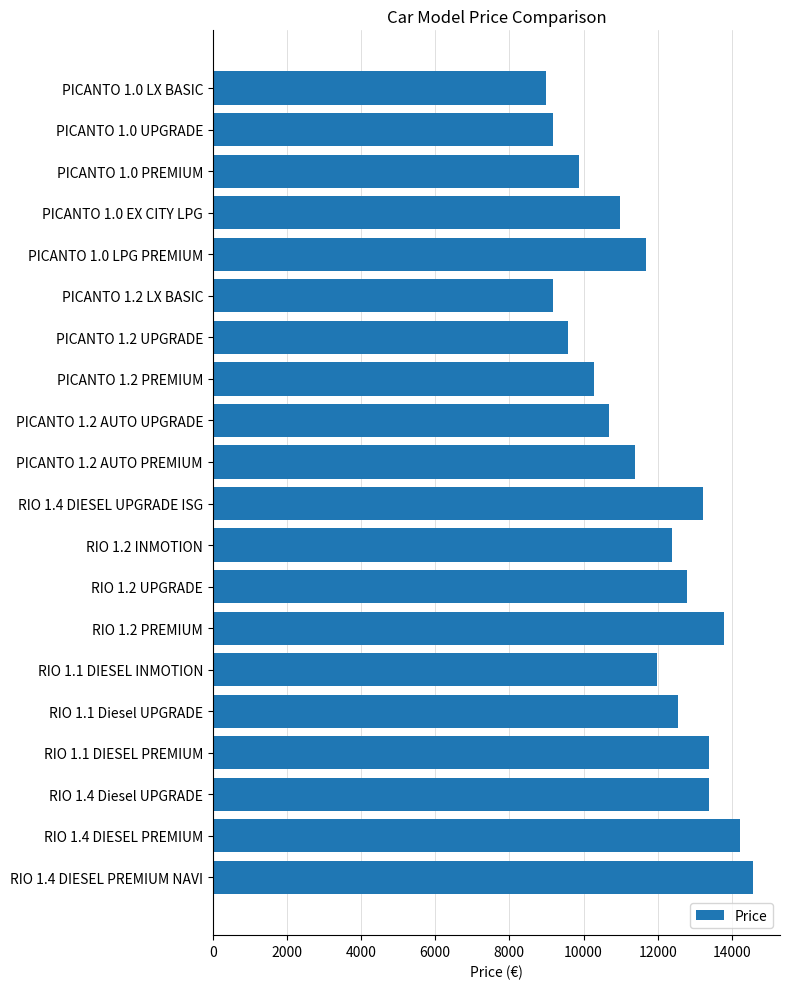

What is the difference between the values at PICANTO 1.2 AUTO PREMIUM and PICANTO 1.0 PREMIUM?

1500